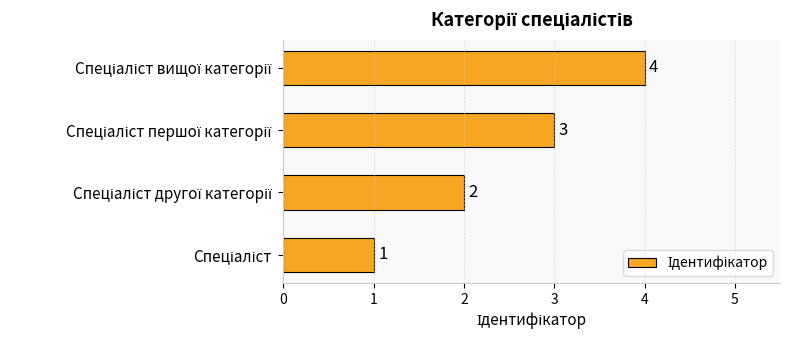

Count the values in the range 2 to 4.

3